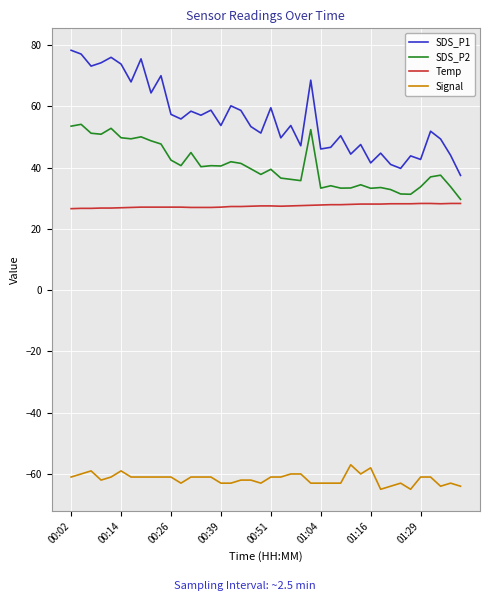

Which series has the largest range (max minus min)?

SDS_P1